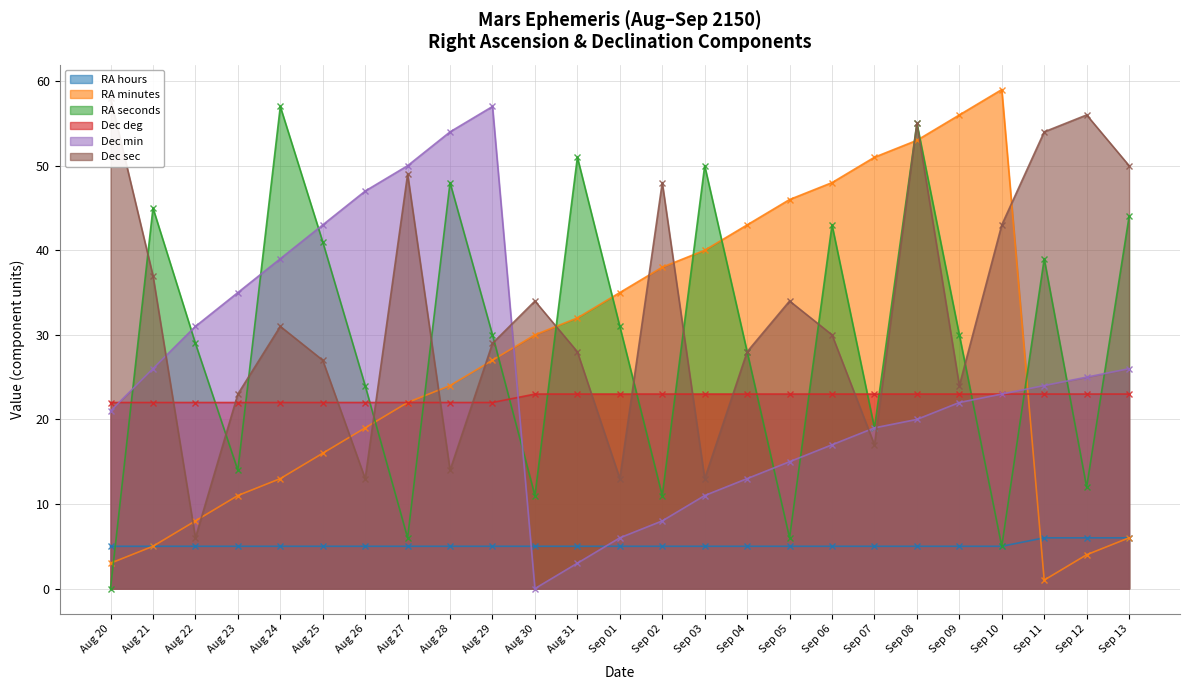

What are all the series names shown in the legend?

RA hours, RA minutes, RA seconds, Dec deg, Dec min, Dec sec